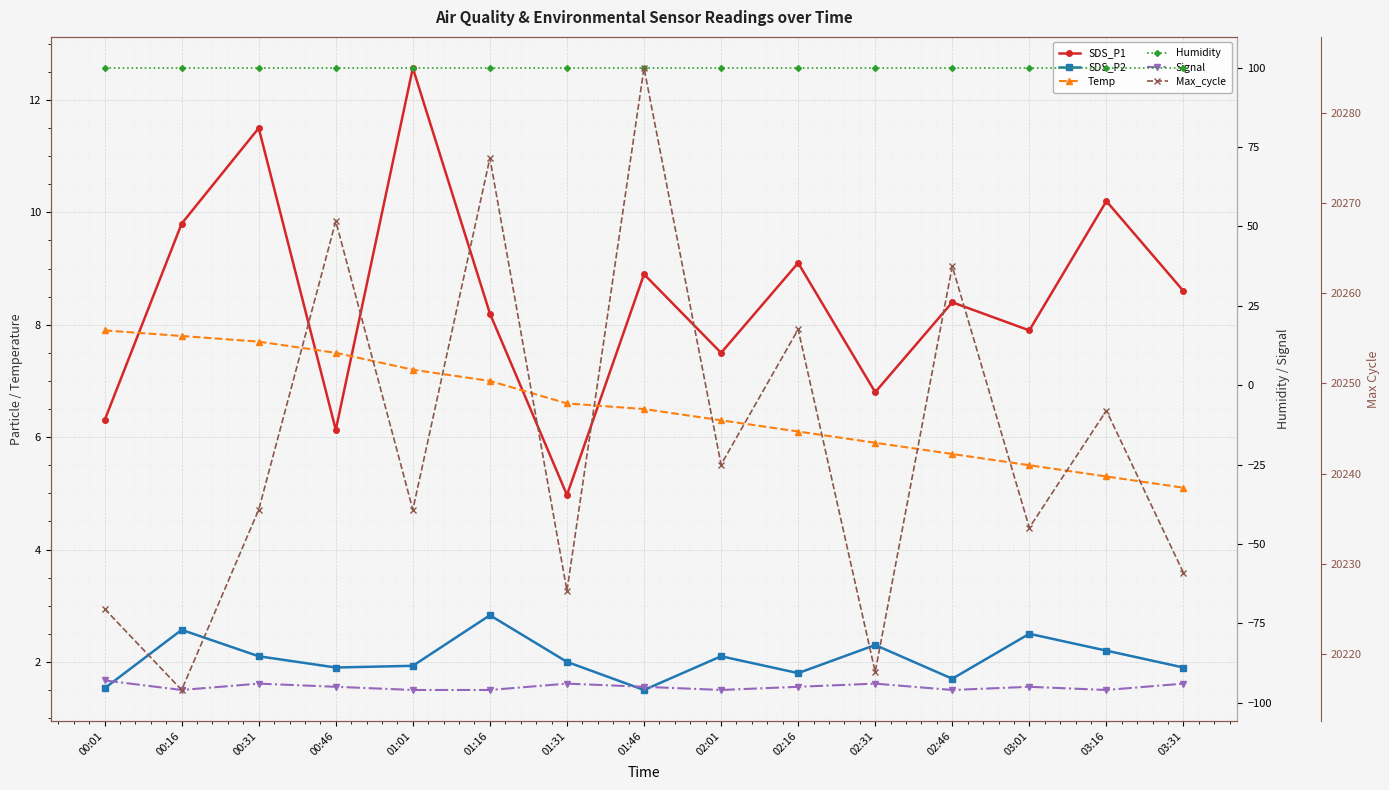

Is this an area chart (filled region under the line)?

No